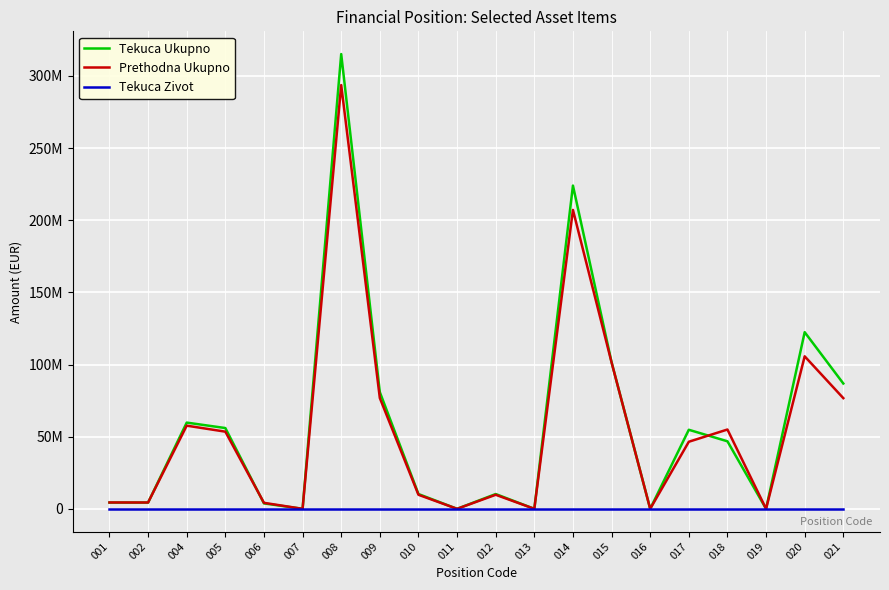

Is the value of Tekuca Ukupno at 015 greater than the value of Prethodna Ukupno at 006?

Yes